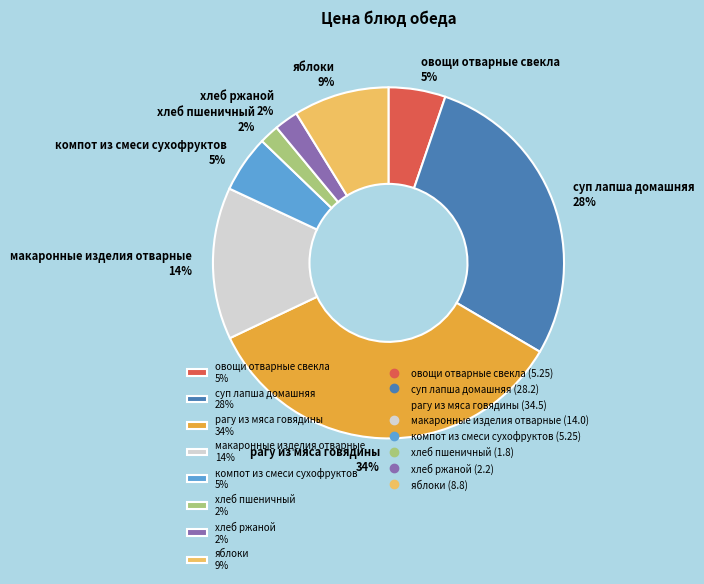

Which slice is the largest?

рагу из мяса говядины